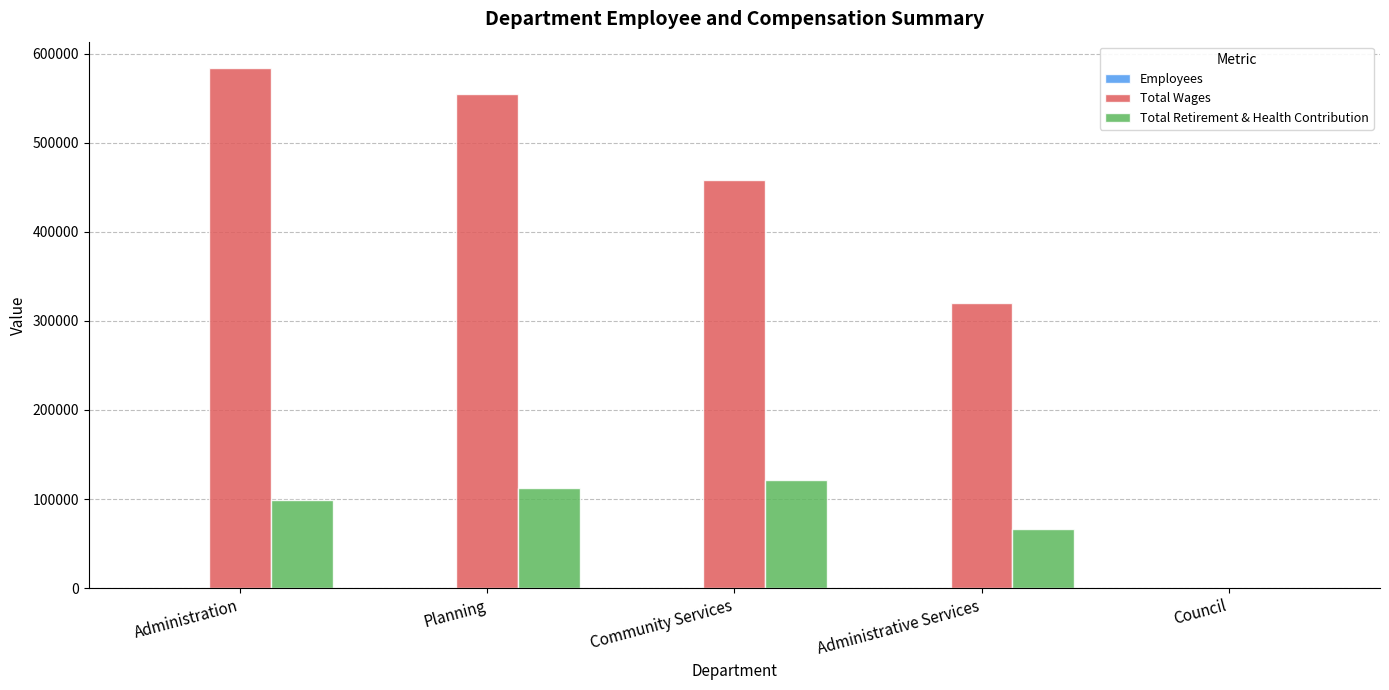

Between Community Services and Administrative Services, which series saw the biggest shift?

Total Wages